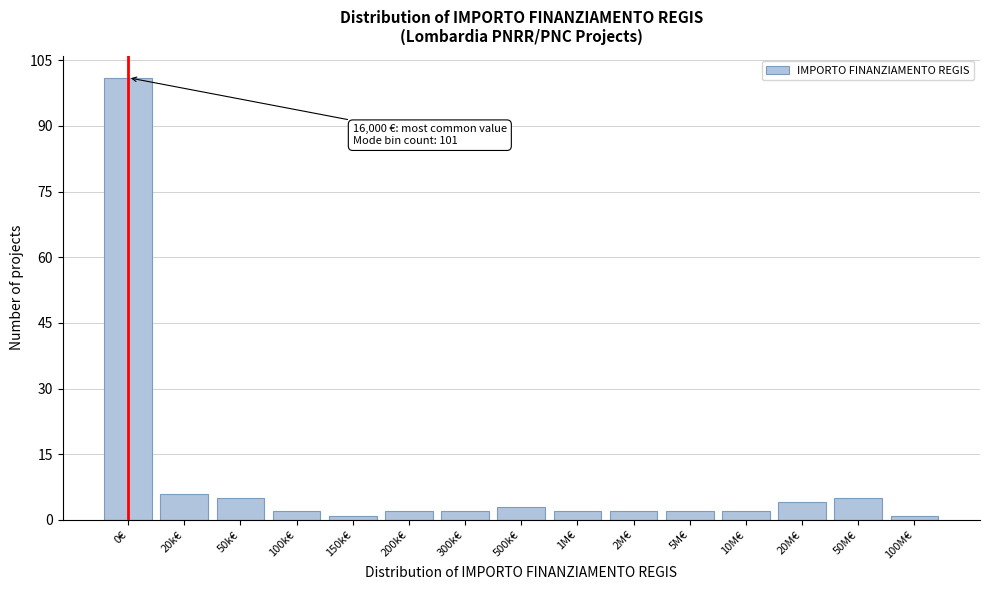

Reading left to right, extract all data points from this chart.

0€=101	20k€=6	50k€=5	100k€=2	150k€=1	200k€=2	300k€=2	500k€=3	1M€=2	2M€=2	5M€=2	10M€=2	20M€=4	50M€=5	100M€=1